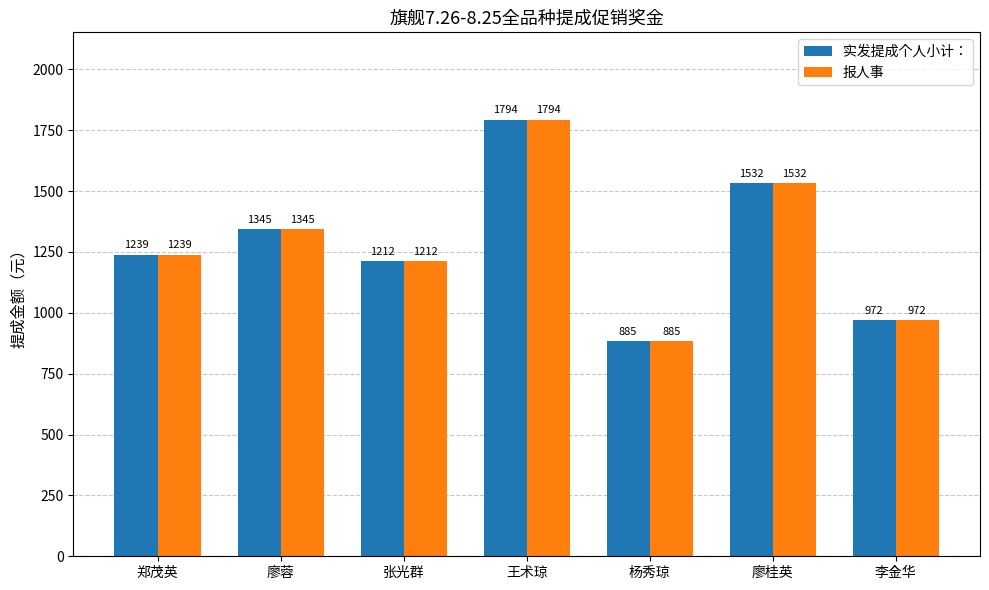

True or false: 实发提成个人小计： has a value of 1857.4 at 郑茂英.

False